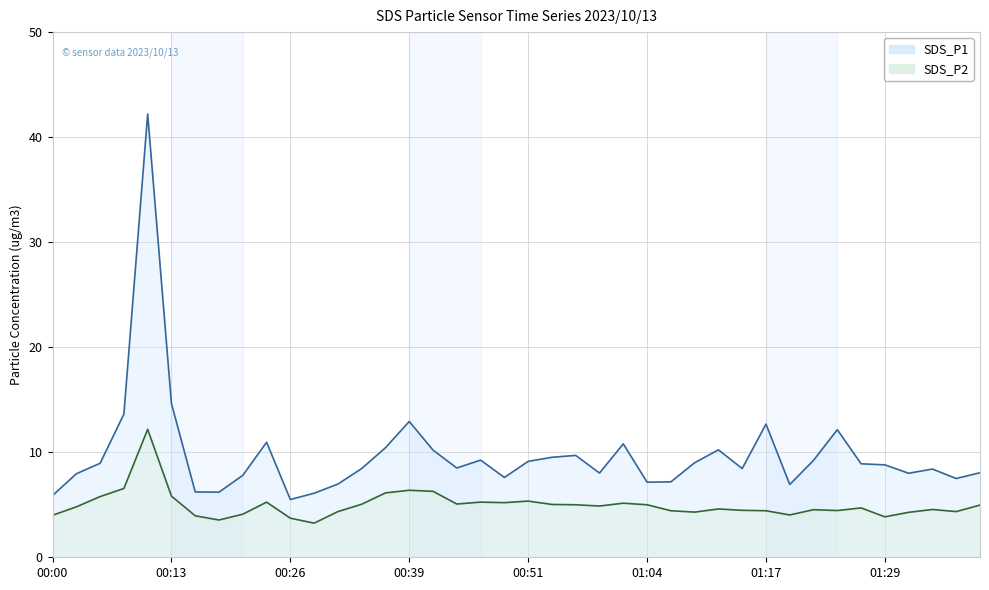

Rank the series by their maximum value, from lowest to highest.

SDS_P2, SDS_P1